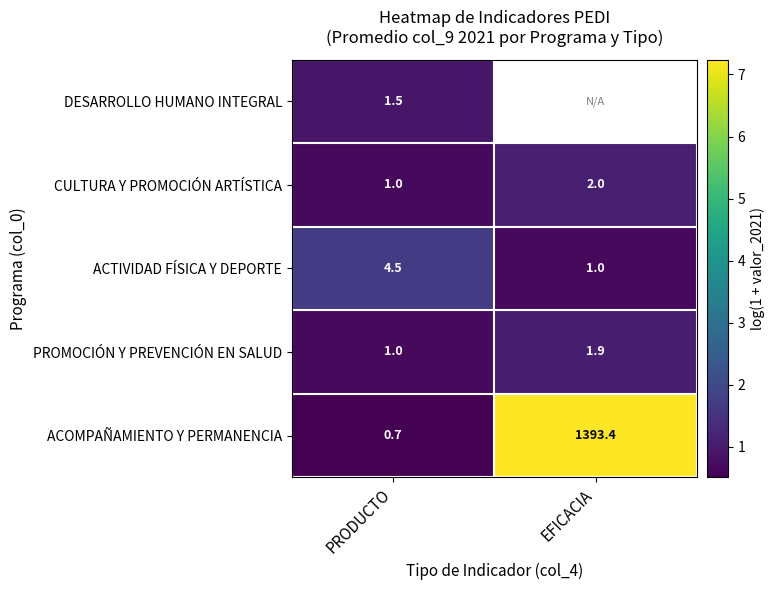

At which category is the sum across all series the highest?

PRODUCTO